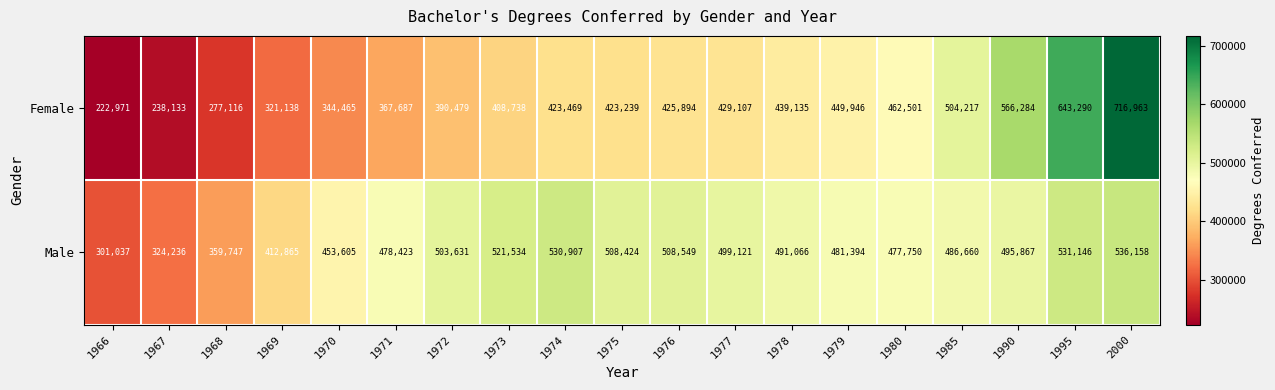

What value does the Female series have at 1978, to the nearest 10?

439140